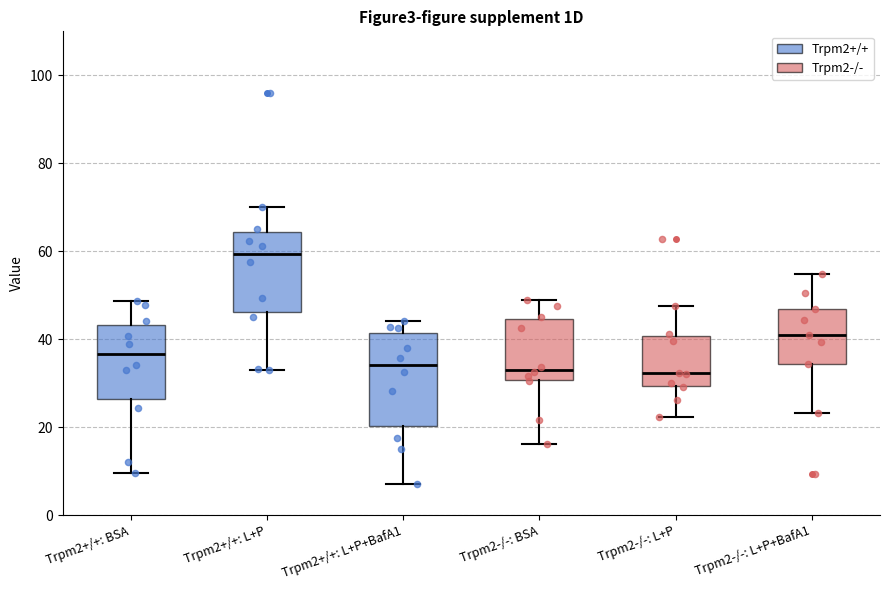

Where does the lower whisker of the box for Trpm2-/-: BSA end on the y-axis? The values are not printed on the chart, so give them approximately, as read against the axis.

16